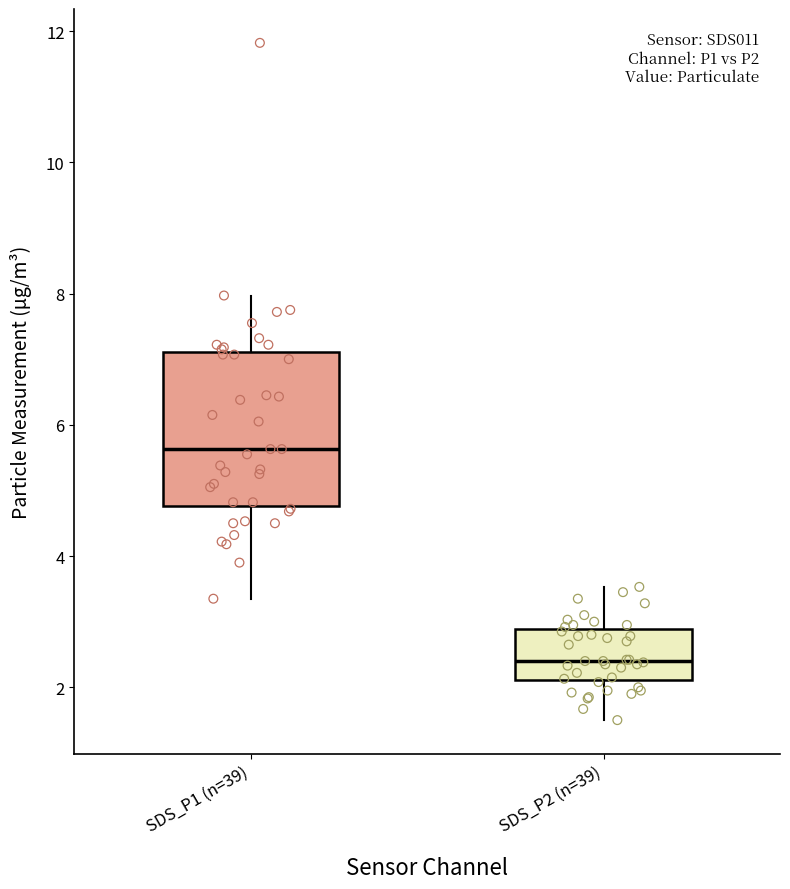

Reading left to right, transcribe this box plot: for each box, give where its median line is, the range the box spans, and where its two whiskers end, as read against the y-axis. The values are not printed on the chart, so give them approximately, as read against the axis.

SDS_P1 (n=39): median 5.6, box 4.8 to 7.2, whiskers 3.4 to 8.0
SDS_P2 (n=39): median 2.4, box 2.2 to 2.8, whiskers 1.6 to 3.6